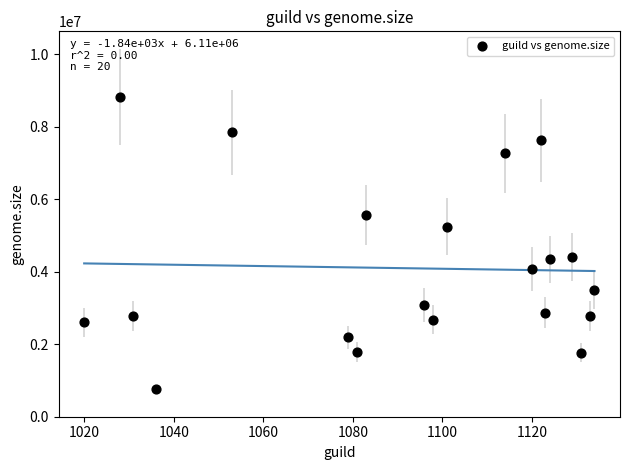

What is the range of X values (max minus min)?

114.0